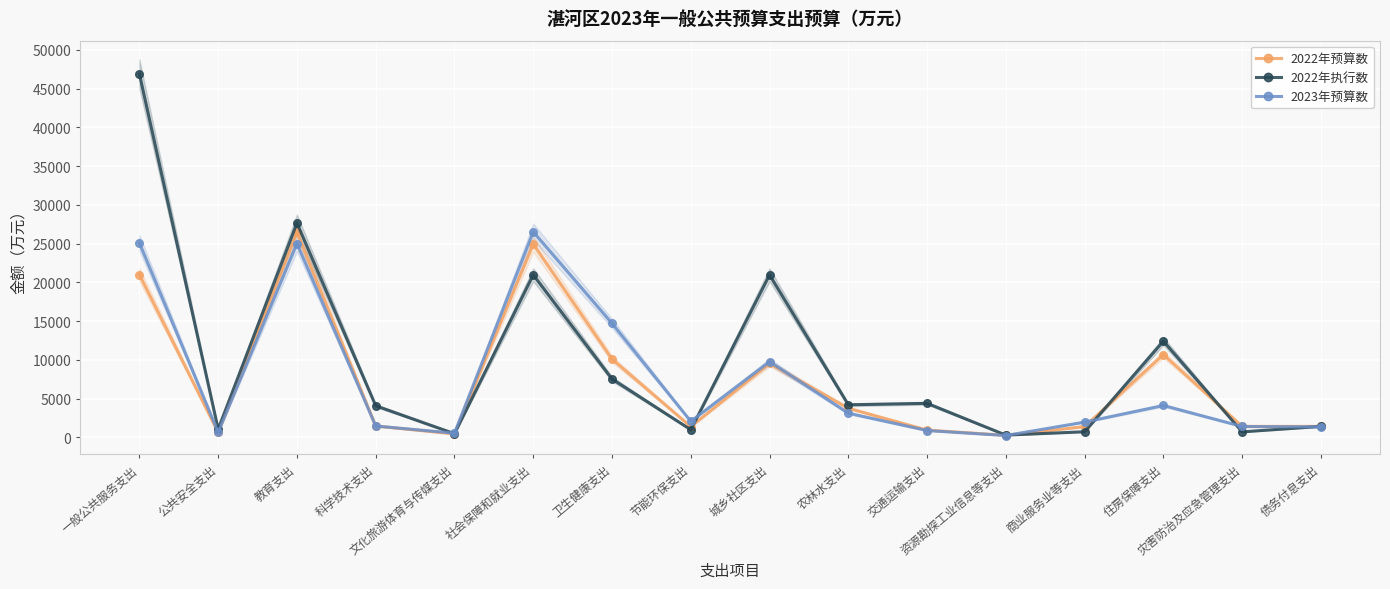

How many interior local peaks does the 2022年执行数 series have?

5